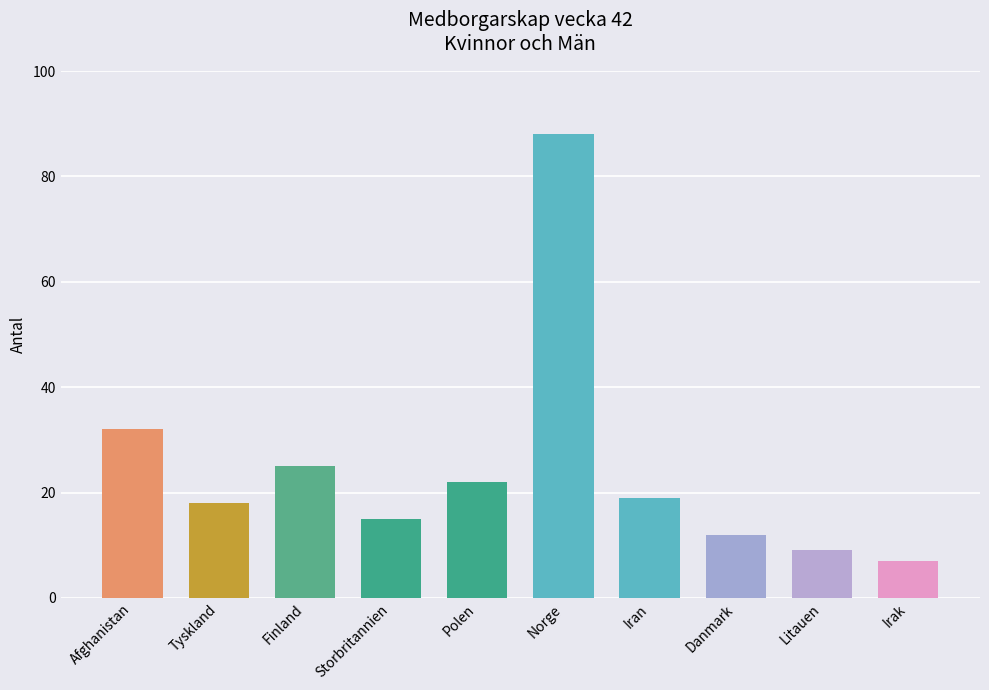

List the labels in order of value, largest first.

Norge, Afghanistan, Finland, Polen, Iran, Tyskland, Storbritannien, Danmark, Litauen, Irak